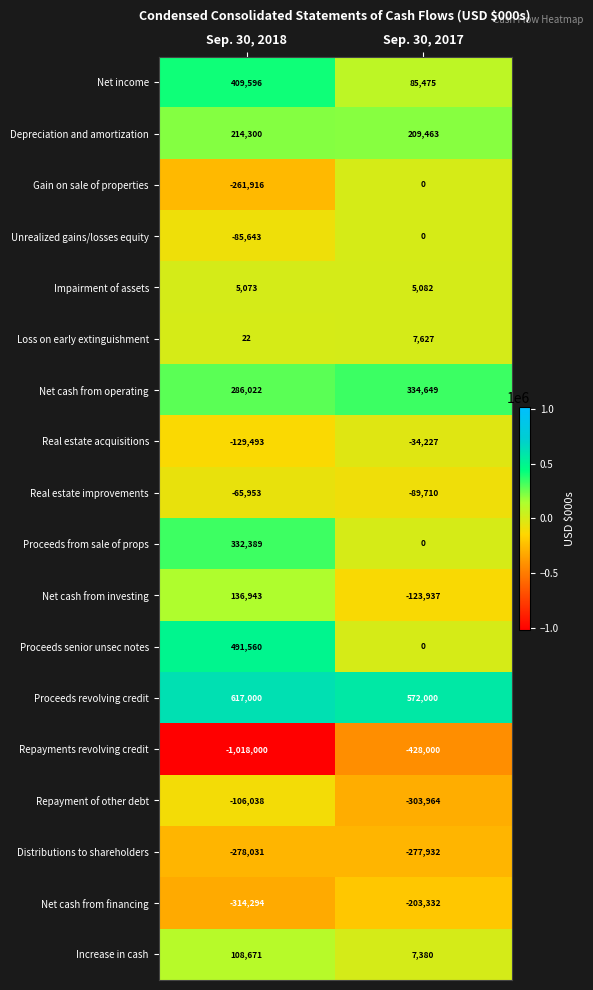

At which category does the chart reach its peak across all series?

Sep. 30, 2018